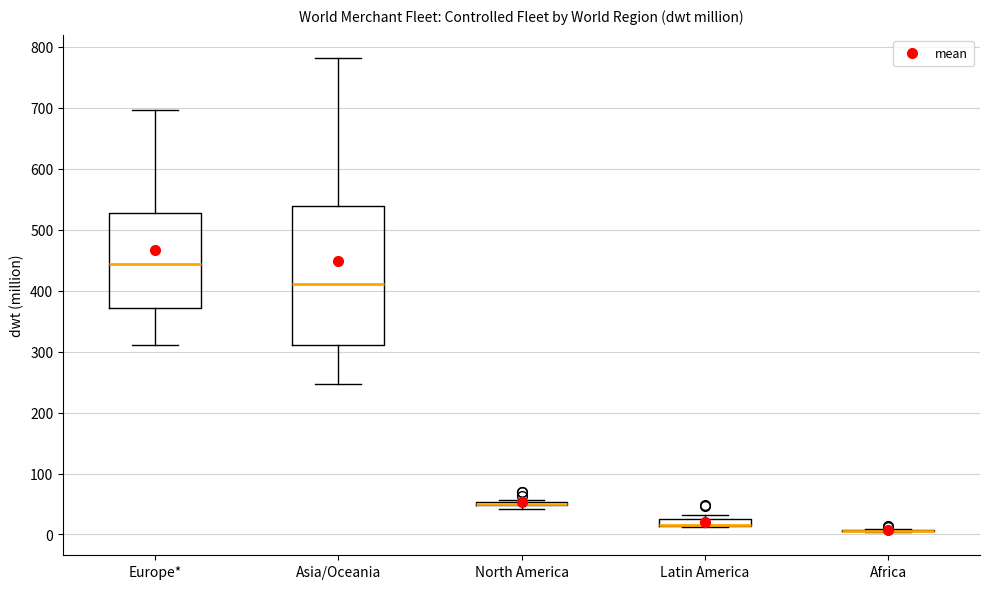

Which box is the tallest, from its lower edge to its upper edge?

Asia/Oceania